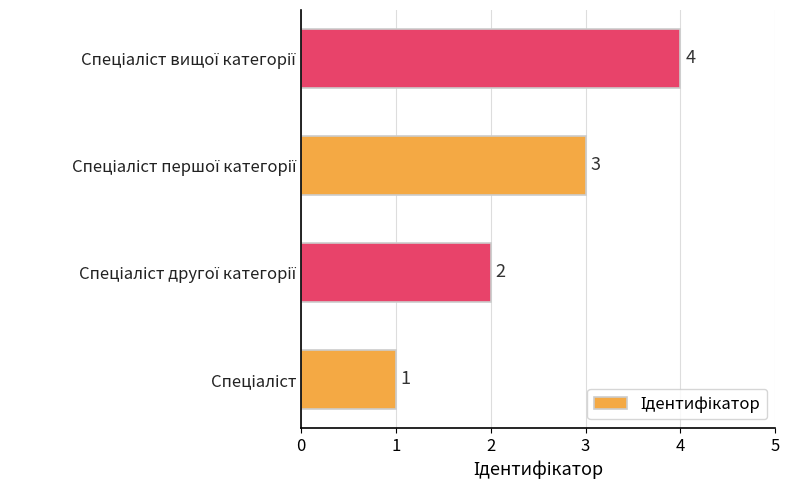

How many values are between 2 and 4?

3